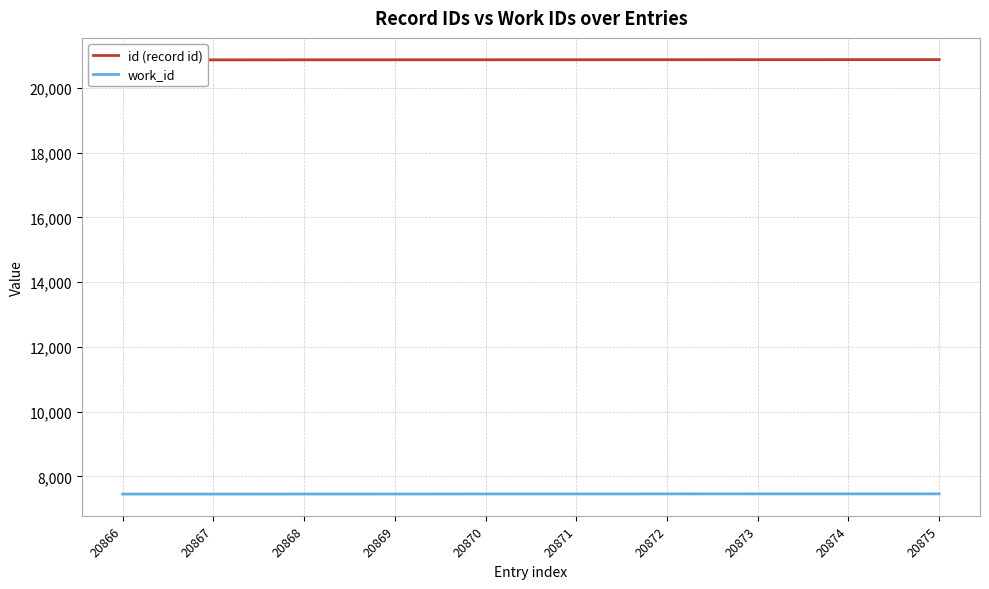

True or false: work_id and id (record id) intersect in this chart.

False